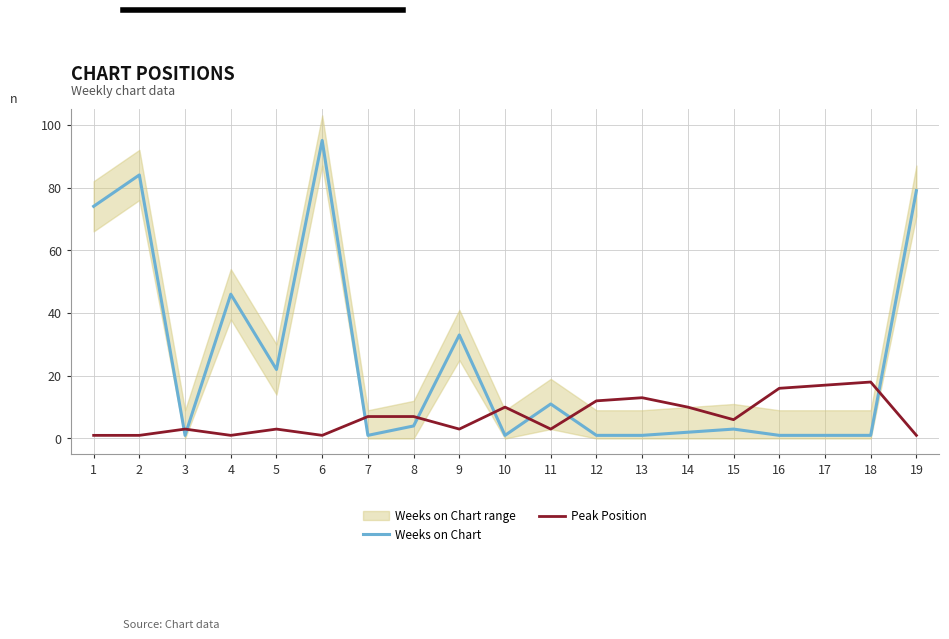

How many times do Weeks on Chart and Peak Position cross each other?

8